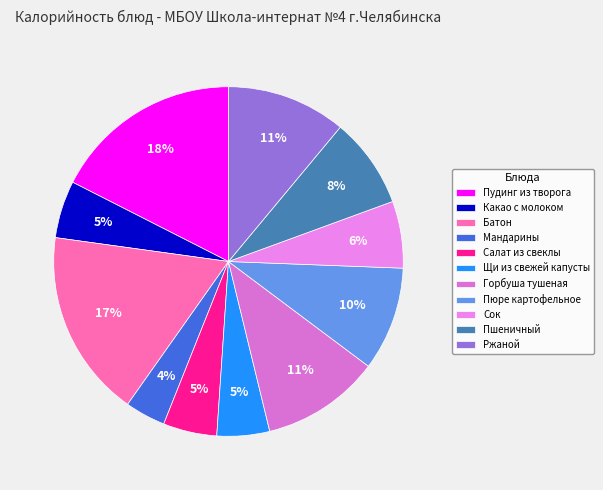

What is the change in value from Пудинг из творога to Сок?

-166.1